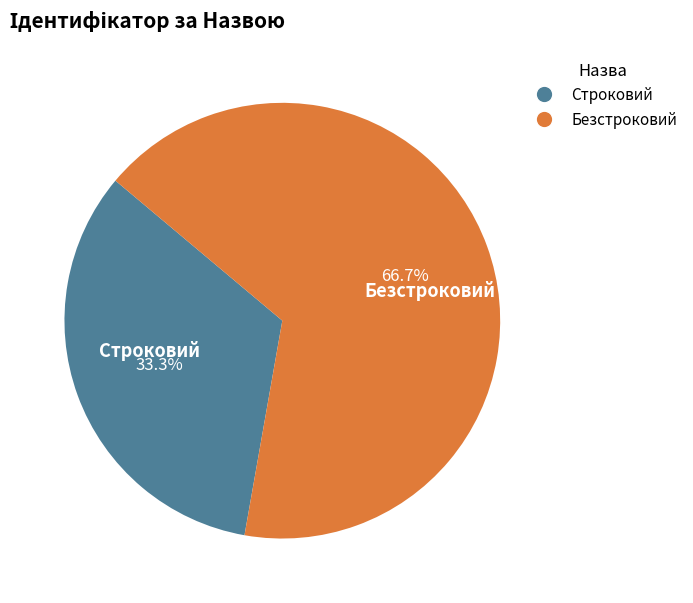

How many segments does this pie chart have?

2